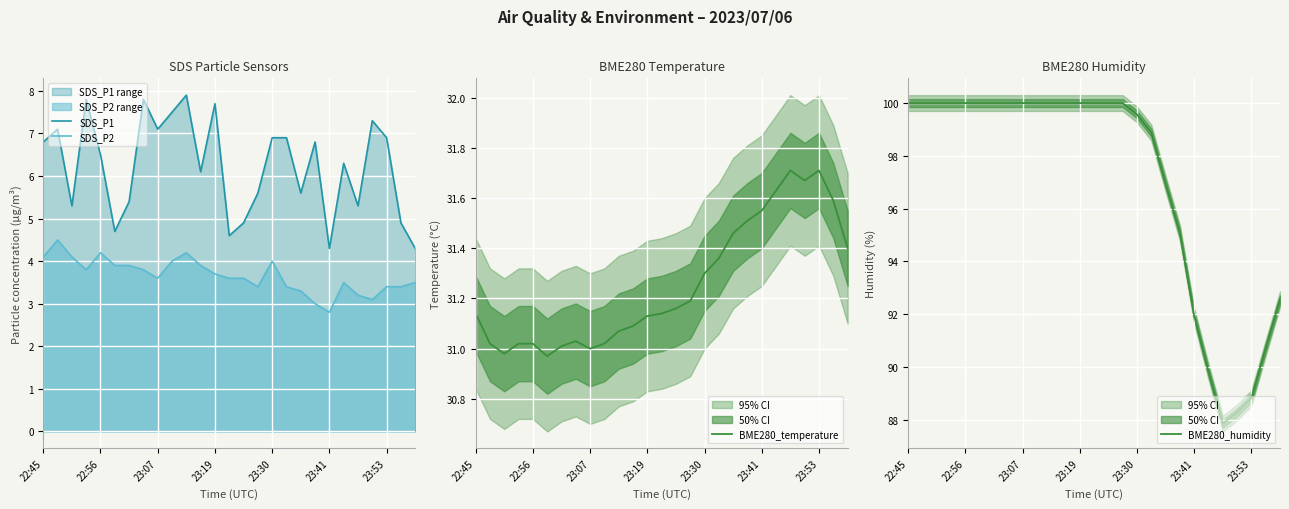

True or false: SDS_P1 and SDS_P2 intersect in this chart.

False